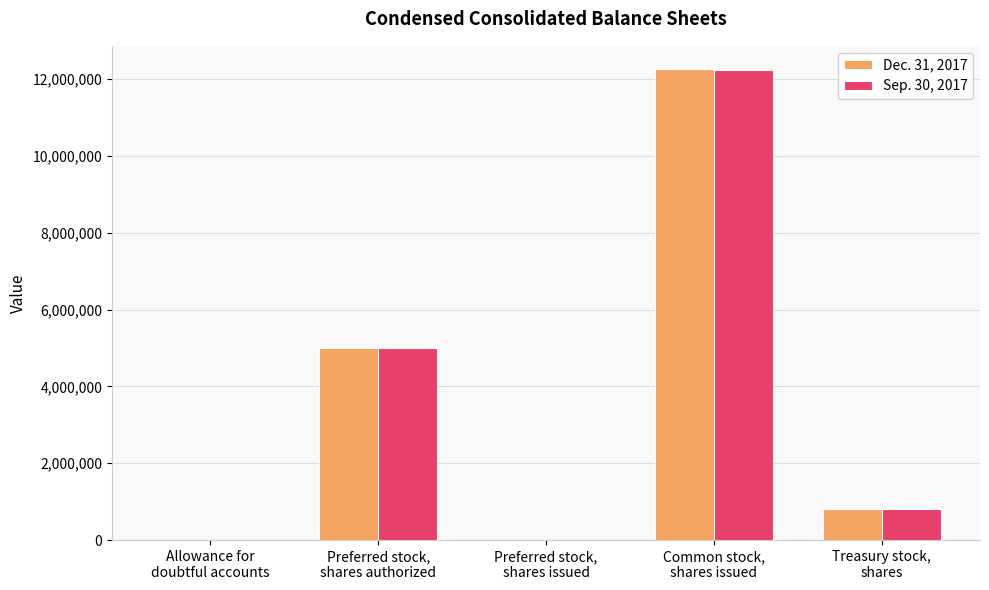

What is the maximum value shown in the chart?

12256956